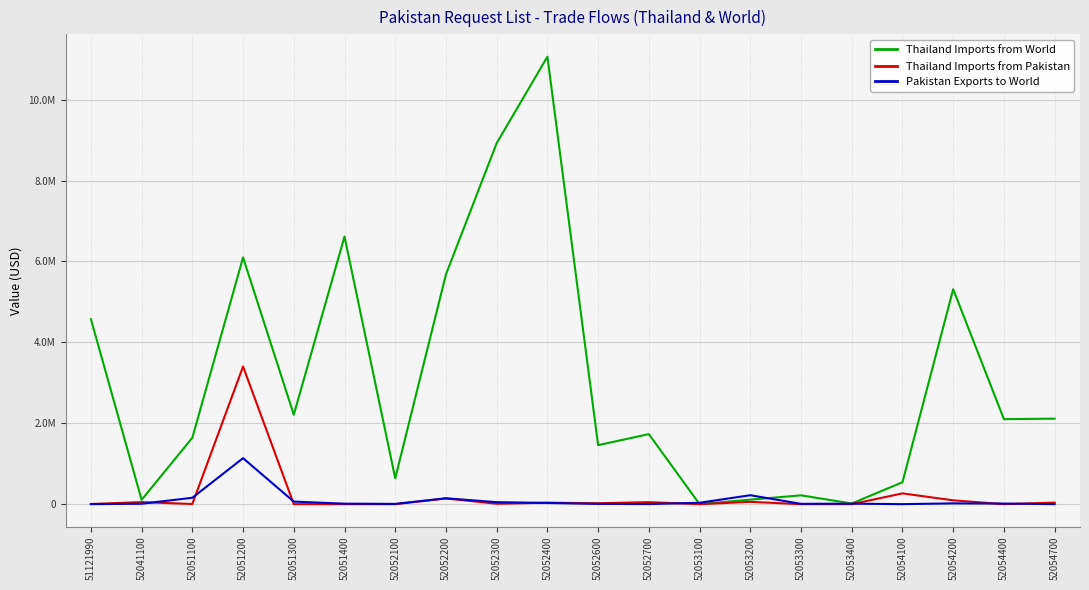

Reading left to right, list all the values displayed in this chart.

Thailand Imports from World: 51121990=4575161.7	52041100=106910.3	52051100=1641493.7	52051200=6099807.8	52051300=2211747.9	52051400=6616932.3	52052100=640403.1	52052200=5680856.9	52052300=8924986.8	52052400=11062751.3	52052600=1459070.6	52052700=1731426.7	52053100=0.0	52053200=111604.4	52053300=218203.0	52053400=16026.3	52054100=542327.6	52054200=5314050.2	52054400=2101432.3	52054700=2114023.6
Thailand Imports from Pakistan: 51121990=2962.5	52041100=50716.9	52051100=4149.1	52051200=3403121.4	52051300=0.0	52051400=0.0	52052100=0.0	52052200=139895.8	52052300=10234.0	52052400=36393.3	52052600=21655.4	52052700=49961.2	52053100=0.0	52053200=56730.9	52053300=0.0	52053400=0.0	52054100=266049.2	52054200=94760.9	52054400=0.0	52054700=38730.6
Pakistan Exports to World: 51121990=16.0	52041100=10398.2	52051100=157834.2	52051200=1137110.8	52051300=63335.8	52051400=12189.4	52052100=6415.4	52052200=145413.4	52052300=49066.0	52052400=29954.8	52052600=6592.8	52052700=2380.6	52053100=34361.2	52053200=220727.6	52053300=8050.4	52053400=12449.4	52054100=258.2	52054200=19254.4	52054400=14489.8	52054700=500.0